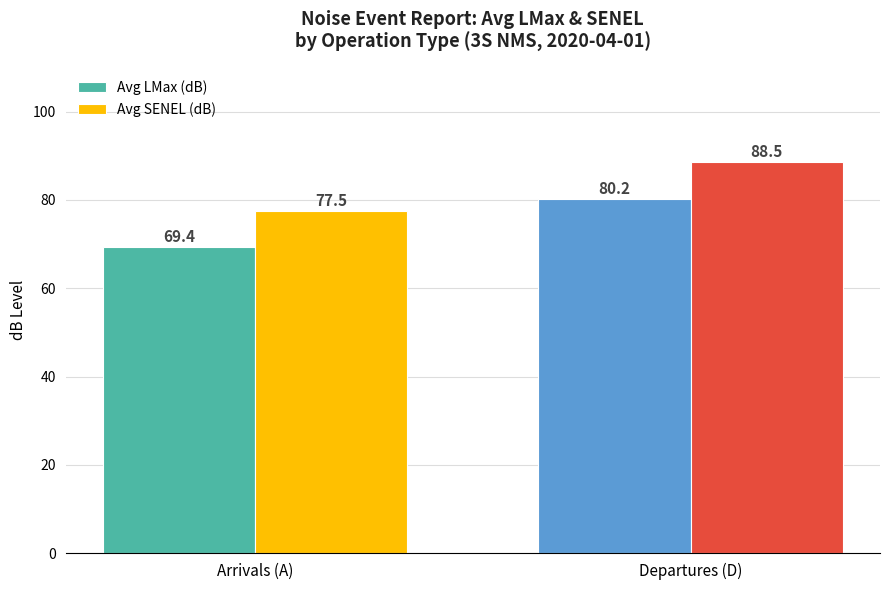

At which category is the sum across all series the highest?

Departures (D)